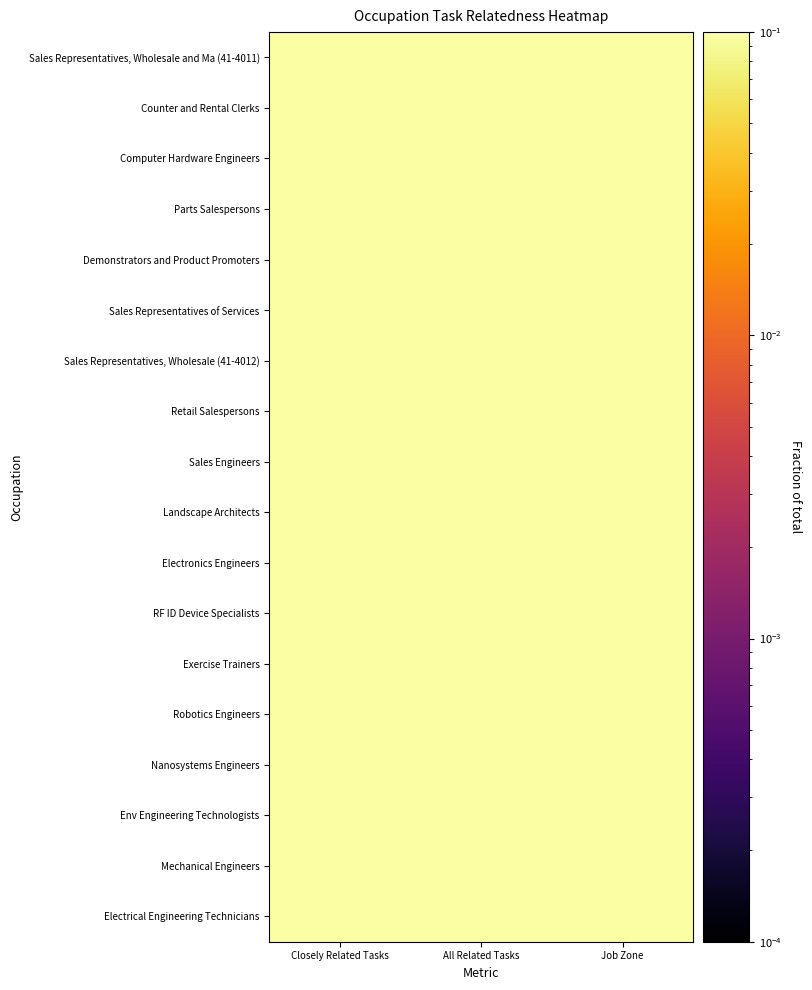

Reading left to right, extract all data points from this chart.

Sales Representatives, Wholesale and Ma (41-4011): Closely Related Tasks=0.6	All Related Tasks=0.8	Job Zone=0.8
Counter and Rental Clerks: Closely Related Tasks=0.6	All Related Tasks=0.6	Job Zone=0.4
Computer Hardware Engineers: Closely Related Tasks=0.4	All Related Tasks=0.4	Job Zone=0.8
Parts Salespersons: Closely Related Tasks=0.4	All Related Tasks=0.4	Job Zone=0.4
Demonstrators and Product Promoters: Closely Related Tasks=0.2	All Related Tasks=0.6	Job Zone=0.4
Sales Representatives of Services: Closely Related Tasks=0.2	All Related Tasks=0.4	Job Zone=0.4
Sales Representatives, Wholesale (41-4012): Closely Related Tasks=0.2	All Related Tasks=0.4	Job Zone=0.8
Retail Salespersons: Closely Related Tasks=0.2	All Related Tasks=0.4	Job Zone=0.4
Sales Engineers: Closely Related Tasks=0.2	All Related Tasks=0.4	Job Zone=0.8
Landscape Architects: Closely Related Tasks=0.2	All Related Tasks=0.2	Job Zone=0.8
Electronics Engineers: Closely Related Tasks=0.2	All Related Tasks=0.2	Job Zone=0.8
RF ID Device Specialists: Closely Related Tasks=0.2	All Related Tasks=0.2	Job Zone=0.8
Exercise Trainers: Closely Related Tasks=0.2	All Related Tasks=0.2	Job Zone=0.6
Robotics Engineers: Closely Related Tasks=0.2	All Related Tasks=0.2	Job Zone=0.8
Nanosystems Engineers: Closely Related Tasks=0.2	All Related Tasks=0.2	Job Zone=1.0
Env Engineering Technologists: Closely Related Tasks=0.2	All Related Tasks=0.2	Job Zone=0.8
Mechanical Engineers: Closely Related Tasks=0.2	All Related Tasks=0.2	Job Zone=0.8
Electrical Engineering Technicians: Closely Related Tasks=0.2	All Related Tasks=0.2	Job Zone=0.6